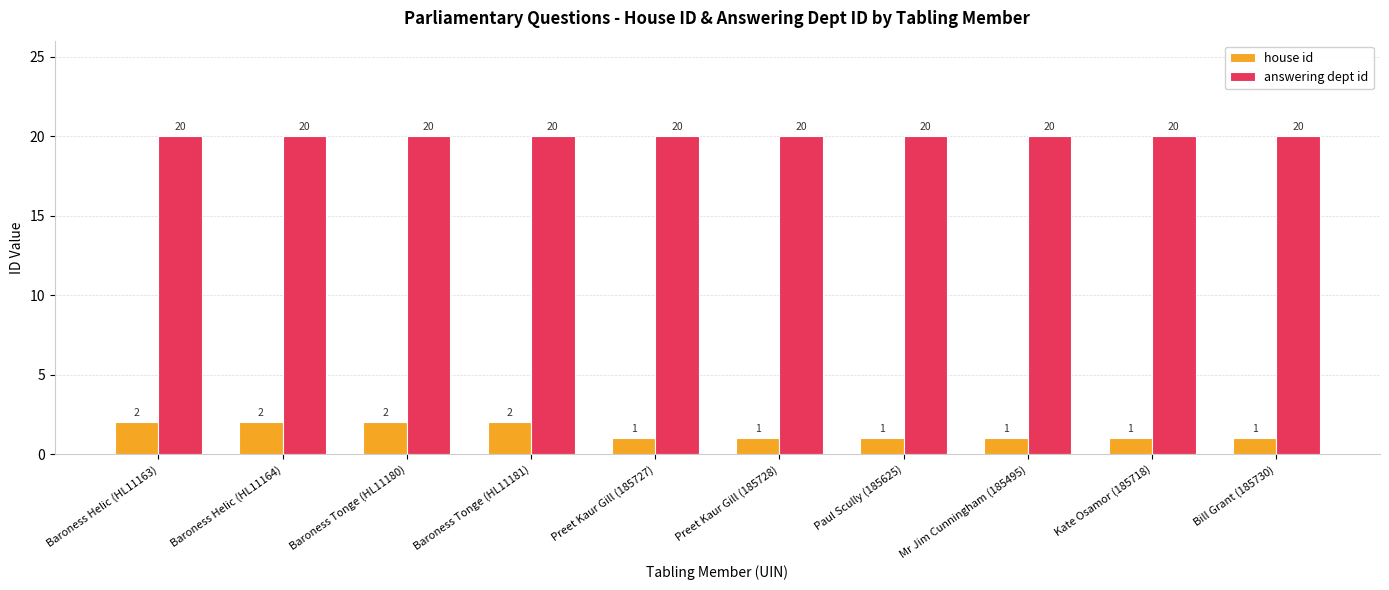

What is the maximum value for answering dept id?

20